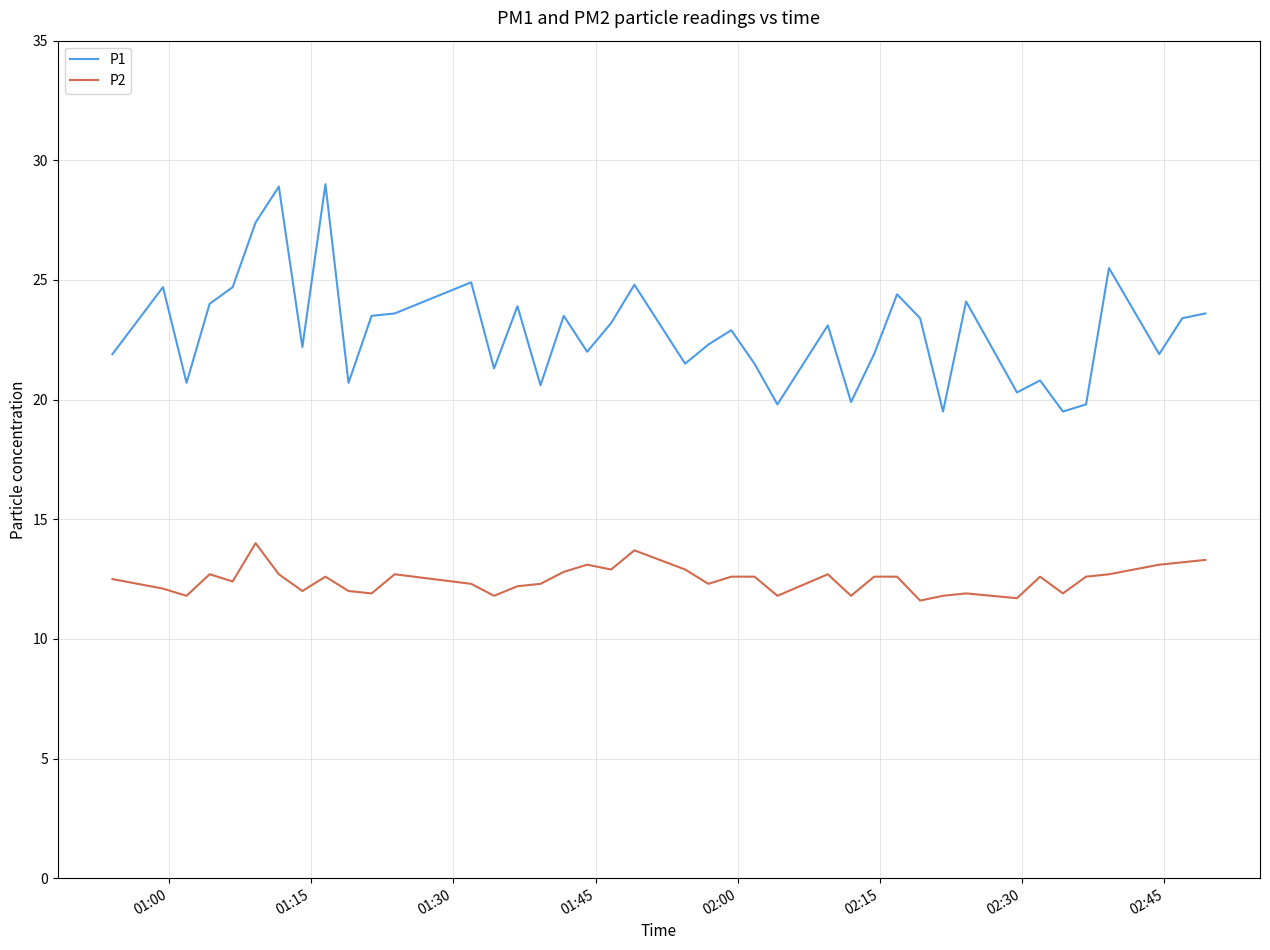

What is the smallest value displayed?

11.6